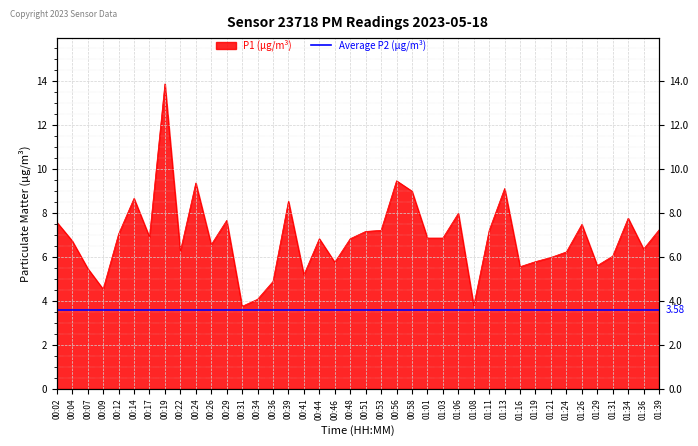

What is the sum of the values at 00:31 and 01:39?

11.0